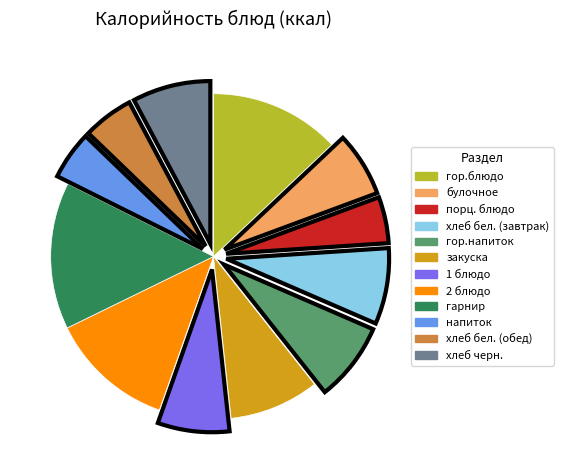

Is the sum of гарнир and булочное greater than half?

No